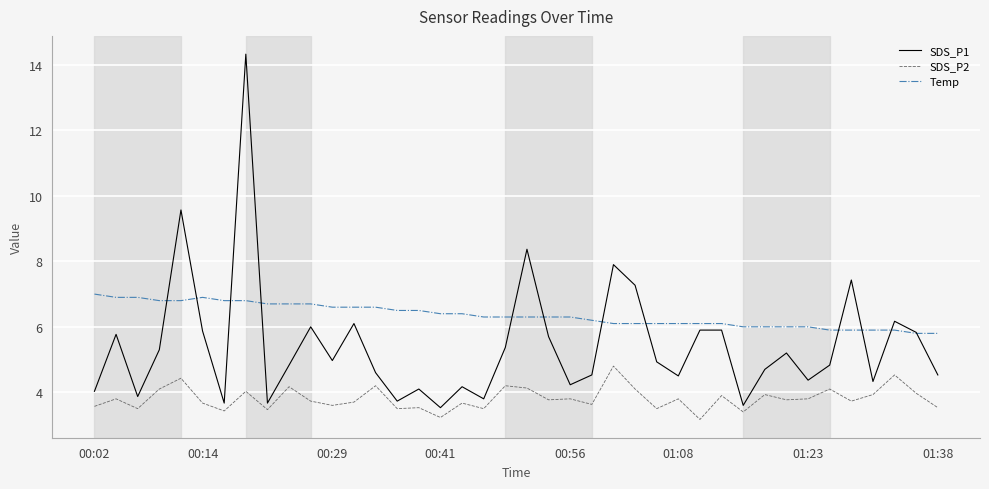

In SDS_P2, how many points are higher than both neighbors (excluding endpoints)?

15